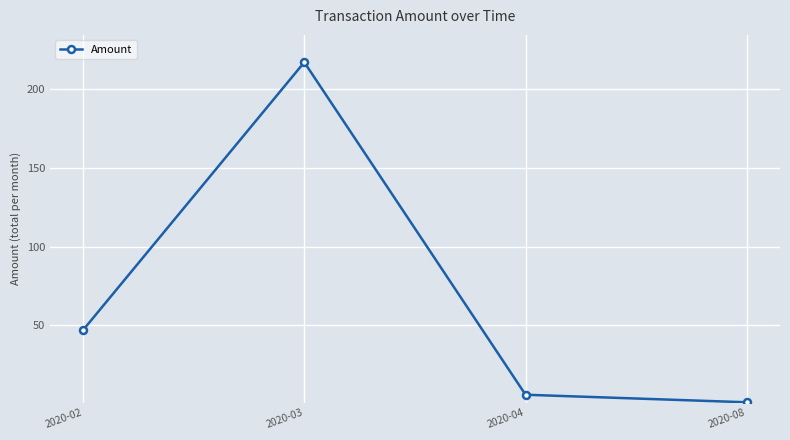

Where is the first local maximum?

2020-03